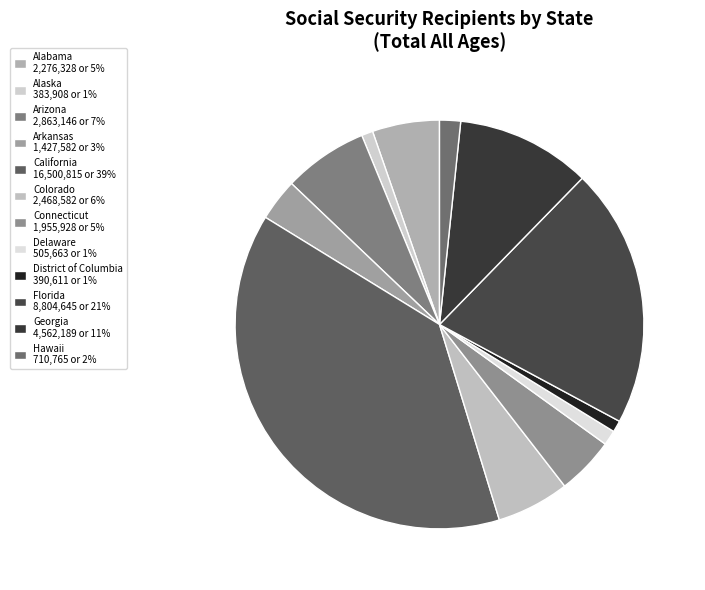

The Georgia slice represents 11% of the pie. True or false?

True